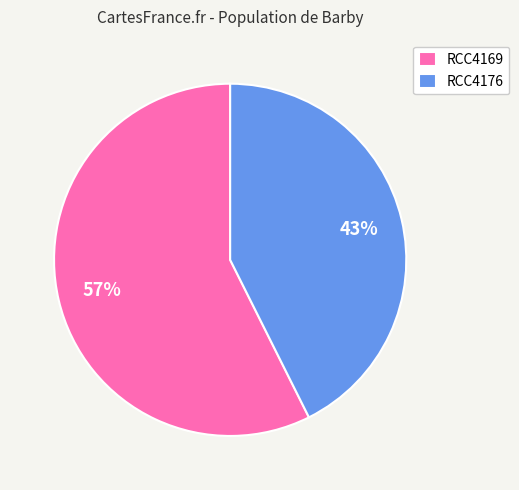

Between RCC4169 and RCC4176, which is larger?

RCC4169